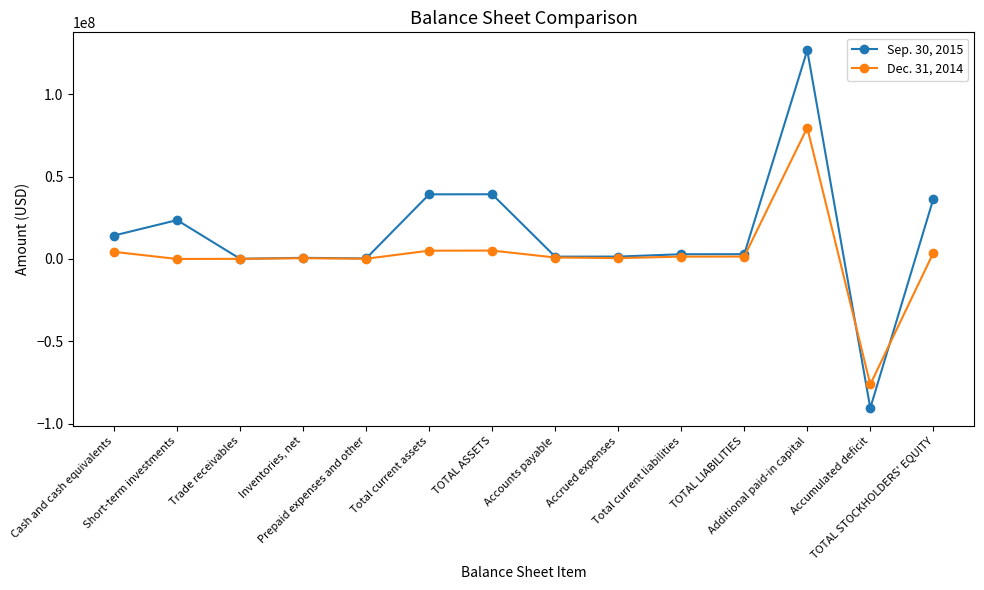

At TOTAL ASSETS, list the series in order from smallest to largest.

Dec. 31, 2014, Sep. 30, 2015